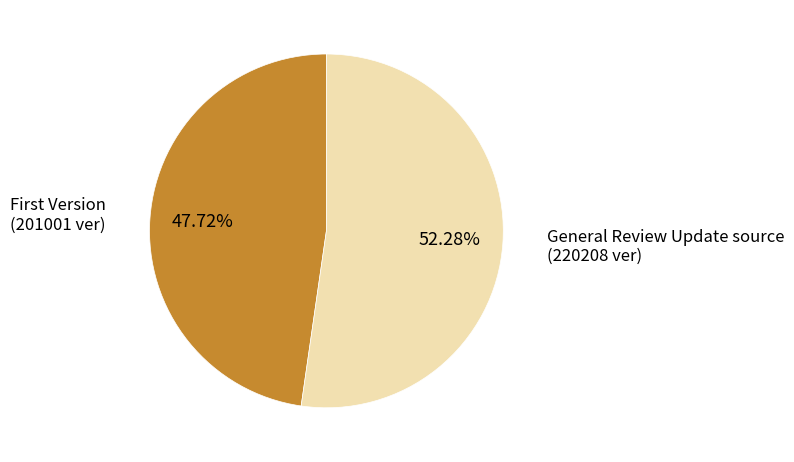

To the nearest percent, what is the average slice percentage?

50%